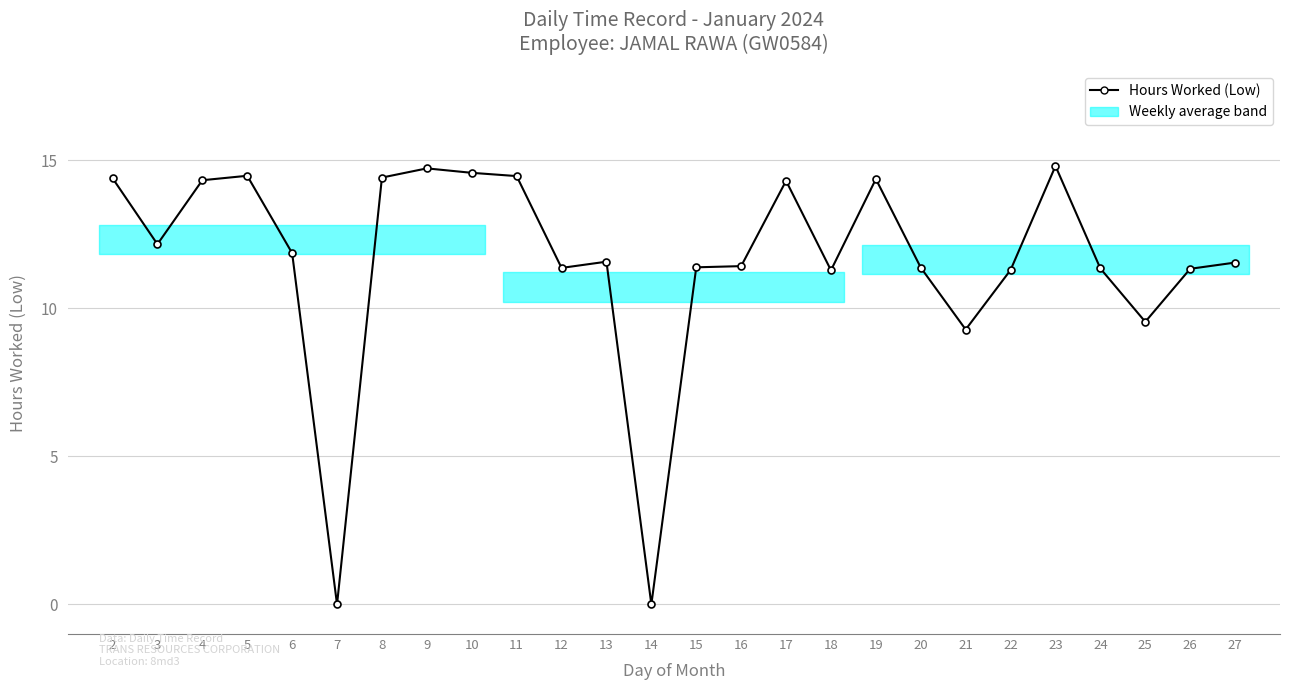

What is the difference between the values at 3 and 27?

0.6